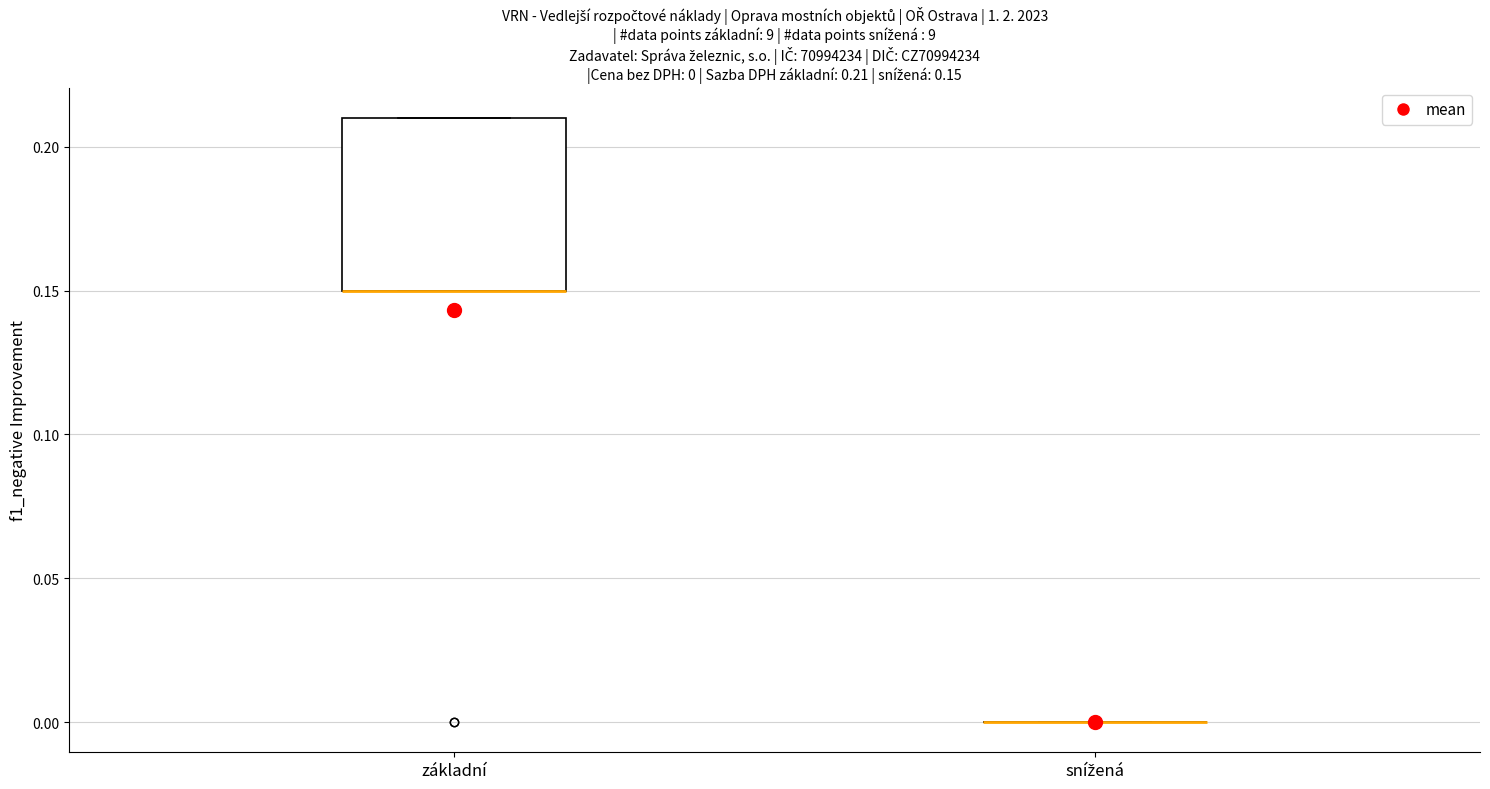

Comparing the boxes themselves (not the whiskers), which one is the tallest?

základní